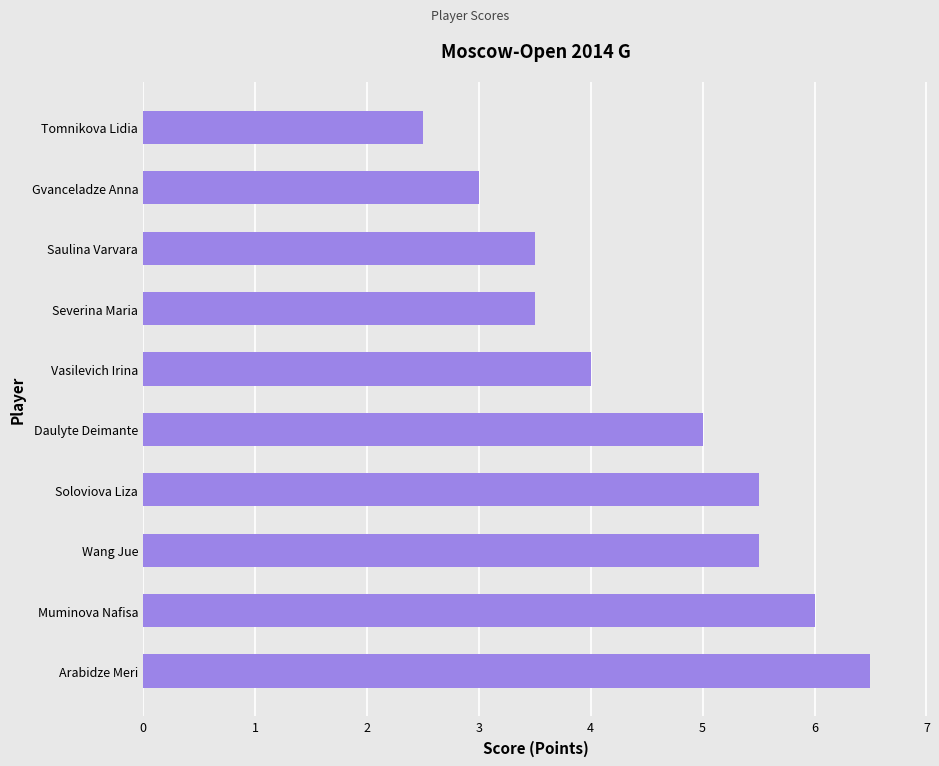

Is it true that the value at Gvanceladze Anna is 4.8?

False